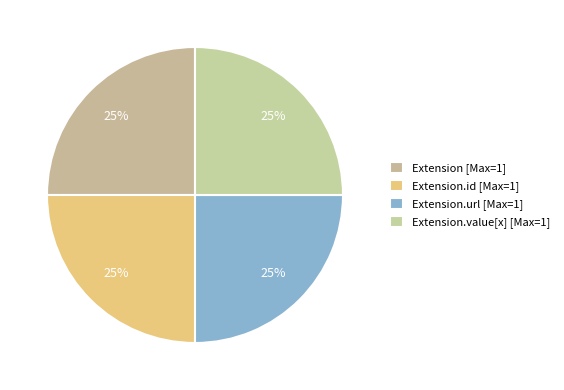

Which category has the smallest portion of the pie?

Extension